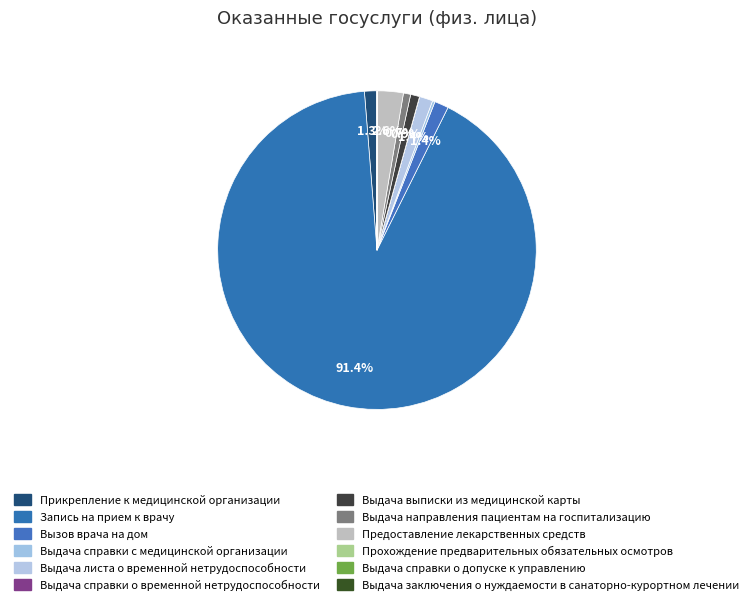

Which category has the biggest portion of the pie?

Запись на прием к врачу